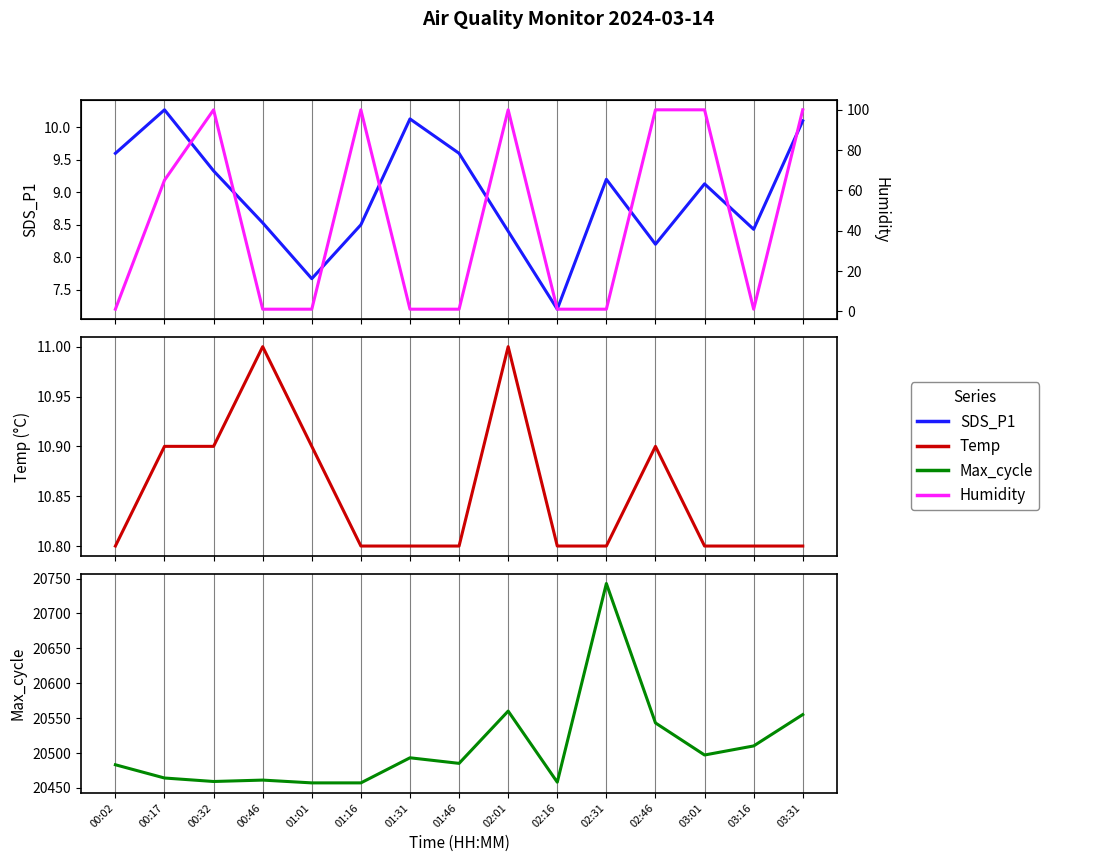

What is the label of the 4th point from the left?

00:46